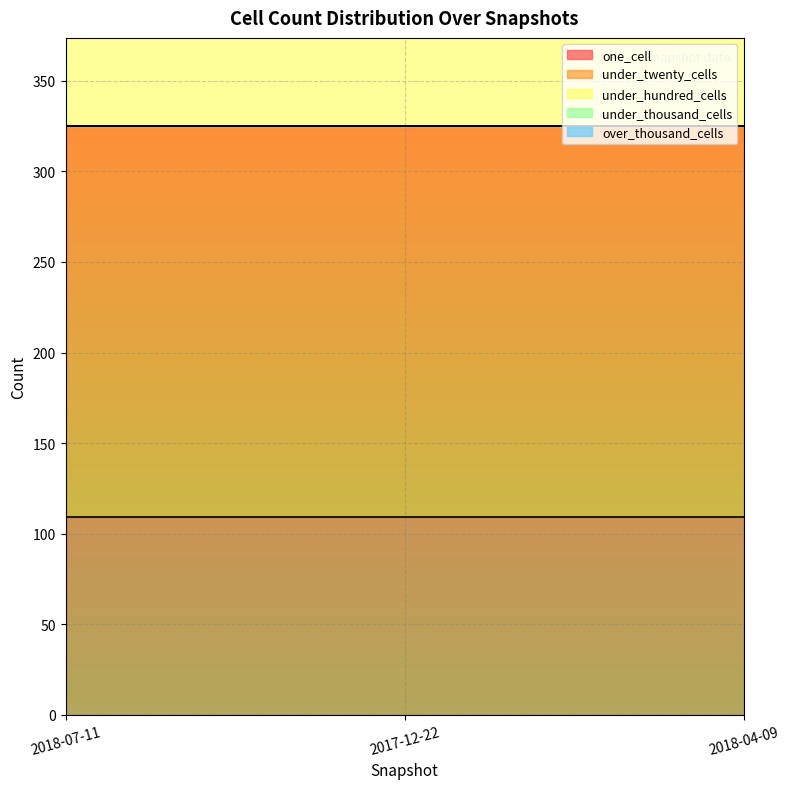

List the series in order of their peak value, highest first.

under_twenty_cells, one_cell, under_hundred_cells, under_thousand_cells, over_thousand_cells